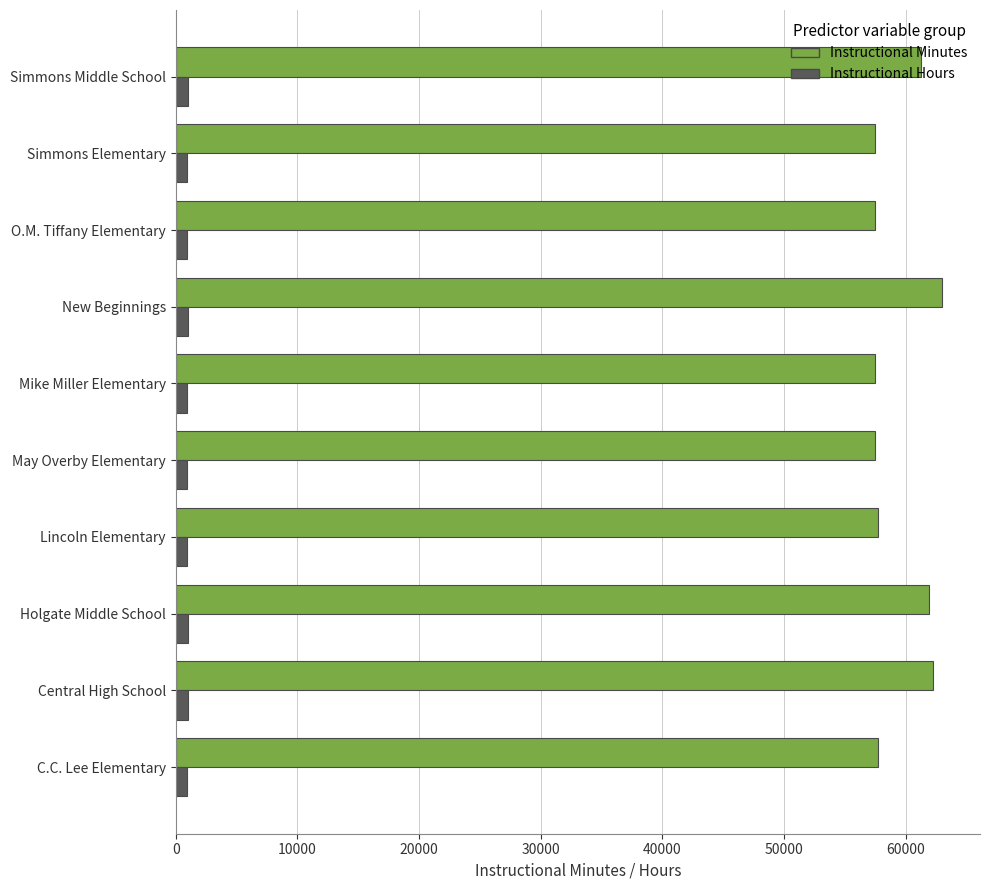

At which label is Instructional Minutes closest to 60237?

Simmons Middle School